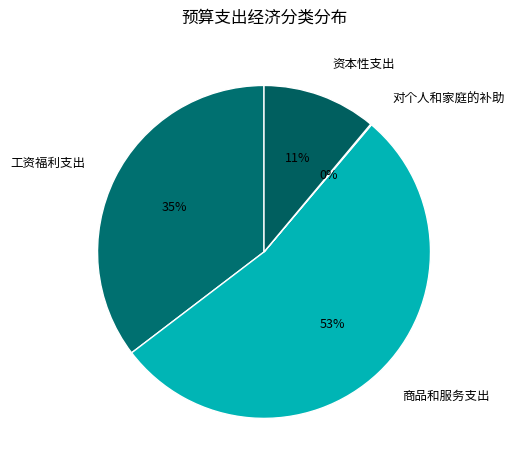

True or false: 工资福利支出 accounts for 47% of the total.

False